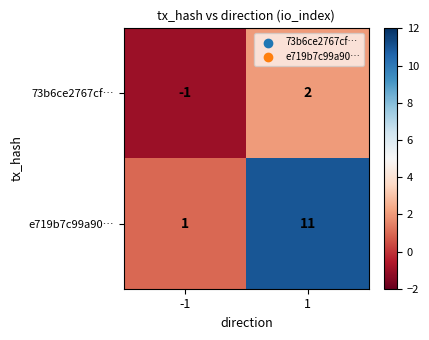

What is the difference between the 73b6ce2767cf… values at 1 and -1?

3